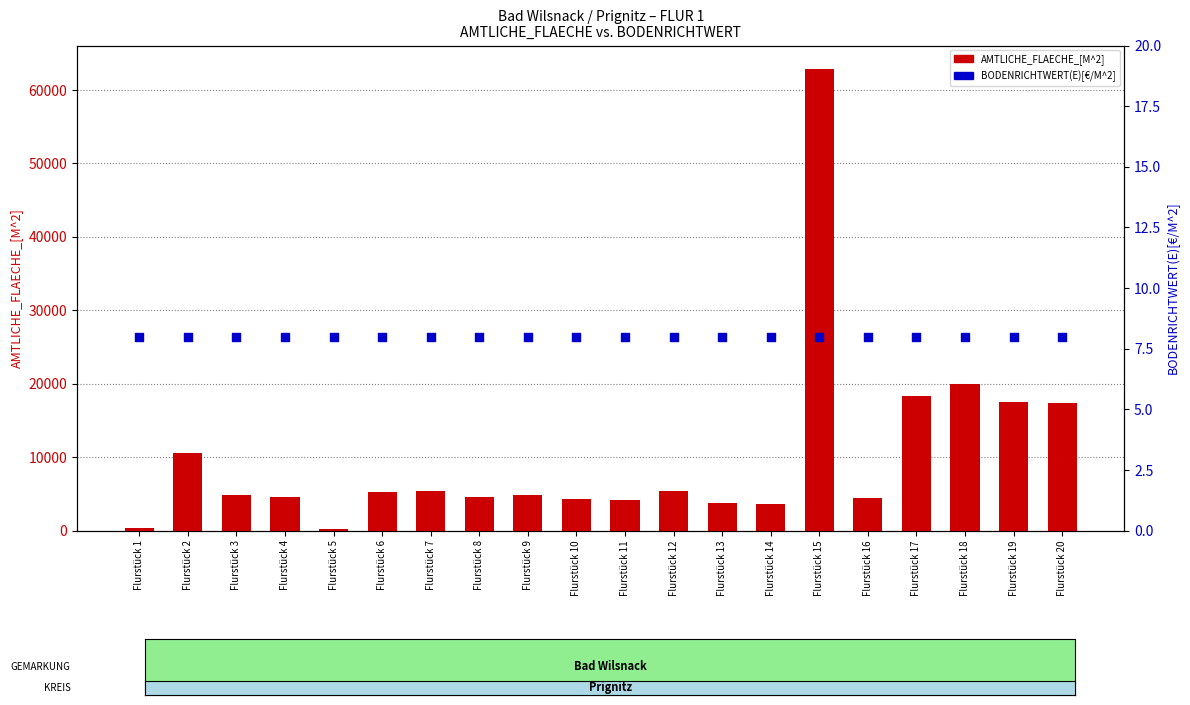

Which series has the largest total across all categories?

AMTLICHE_FLAECHE_[M^2]